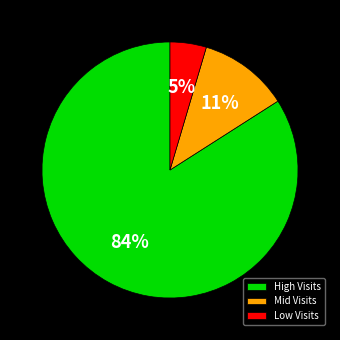

Which category accounts for the majority?

High Visits